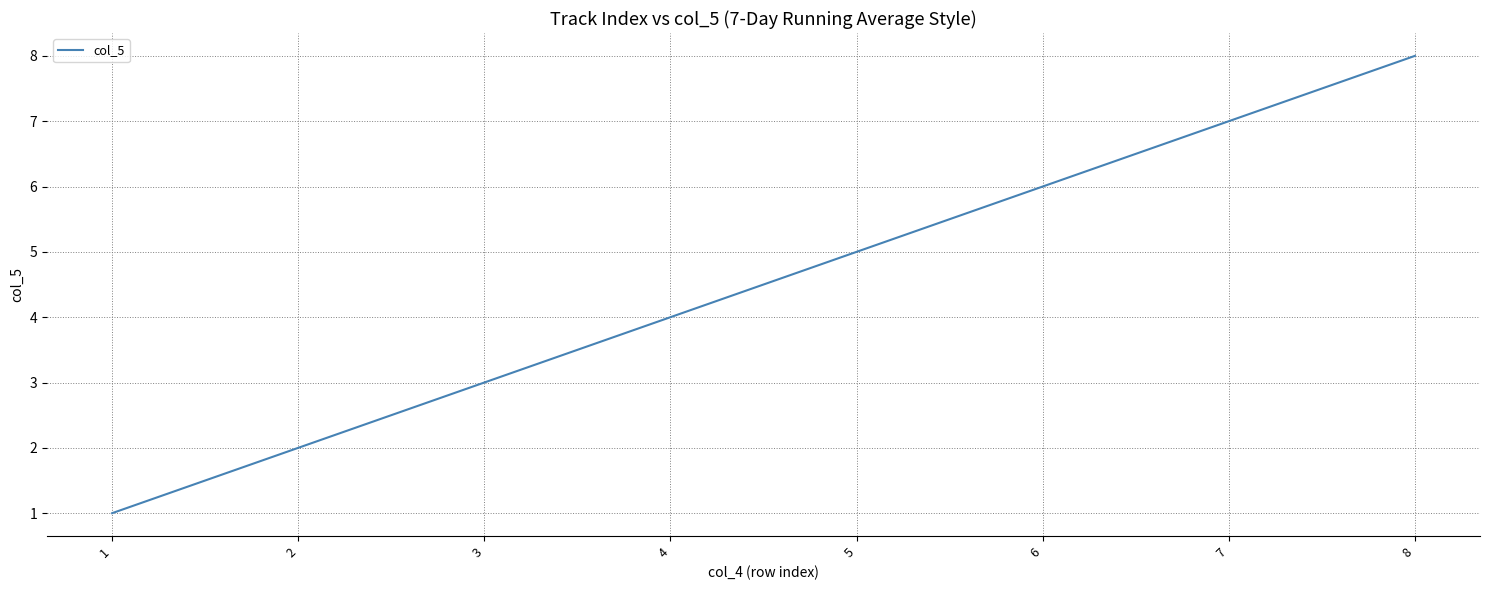

The chart shows a value of 7 at 7. True or false?

True